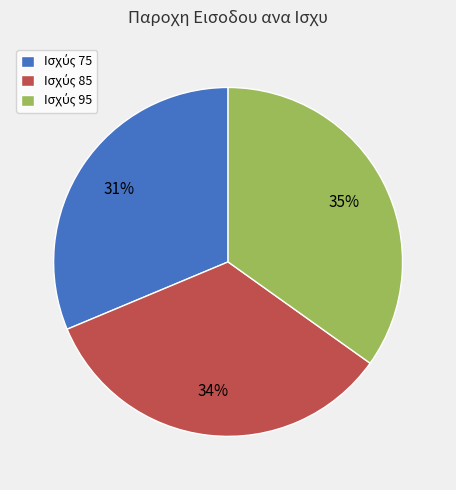

Is there any slice that represents more than half of the pie?

No